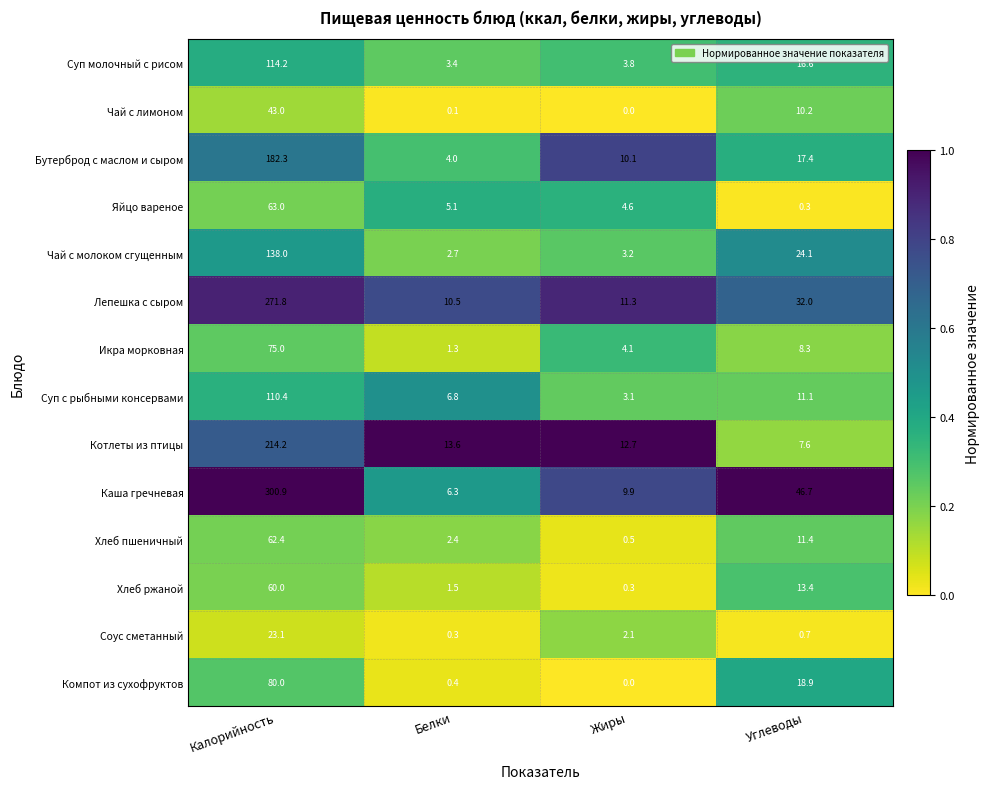

At which category is the sum across all series the highest?

Калорийность